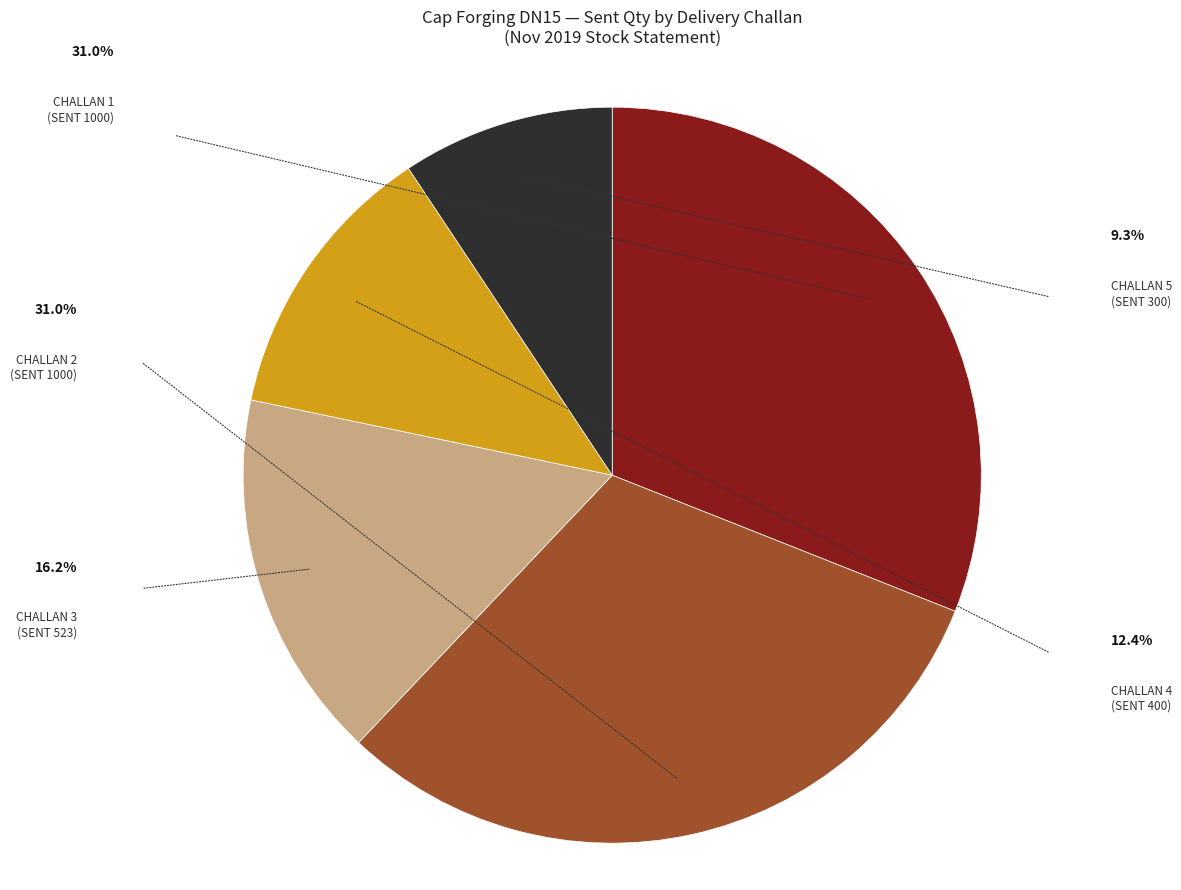

Does any single category account for the majority?

No